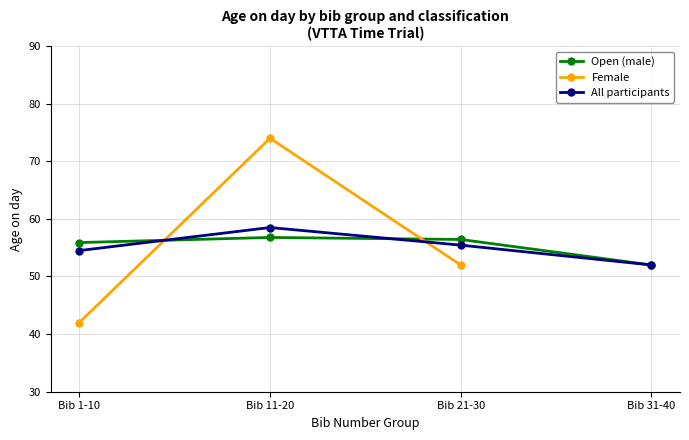

Rank the series at Bib 11-20 from highest to lowest value.

Female, All participants, Open (male)